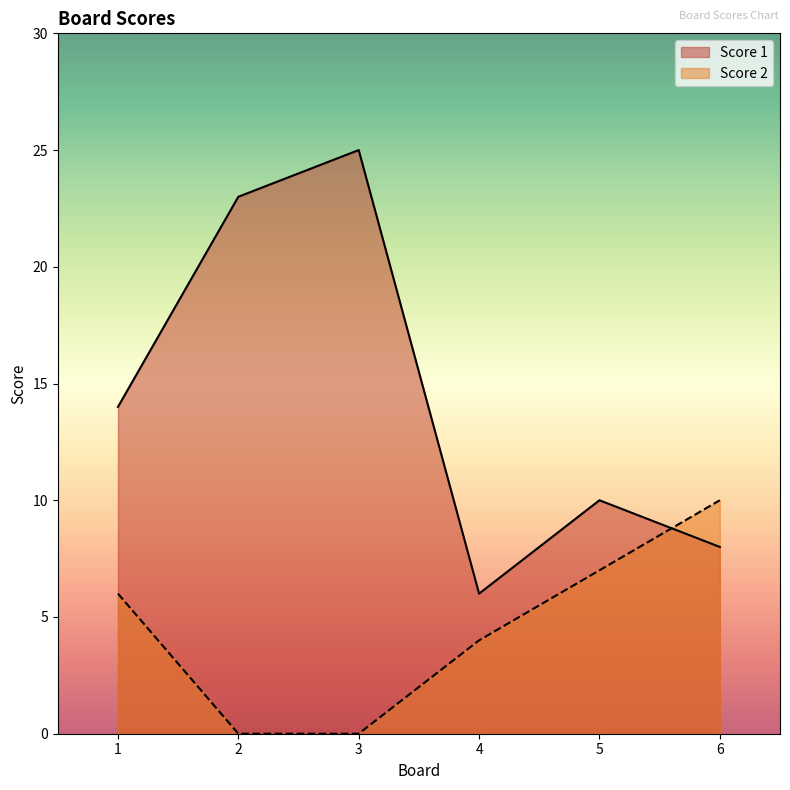

What is the value of the Score 1 point at the 4th from the left?

6